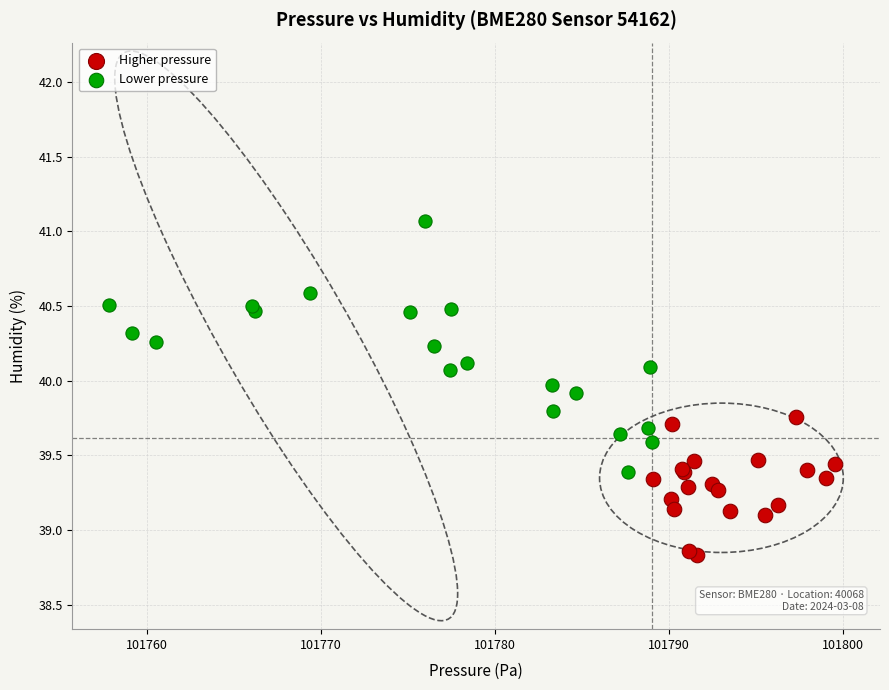

Which series has the widest spread of Y values?

Lower pressure